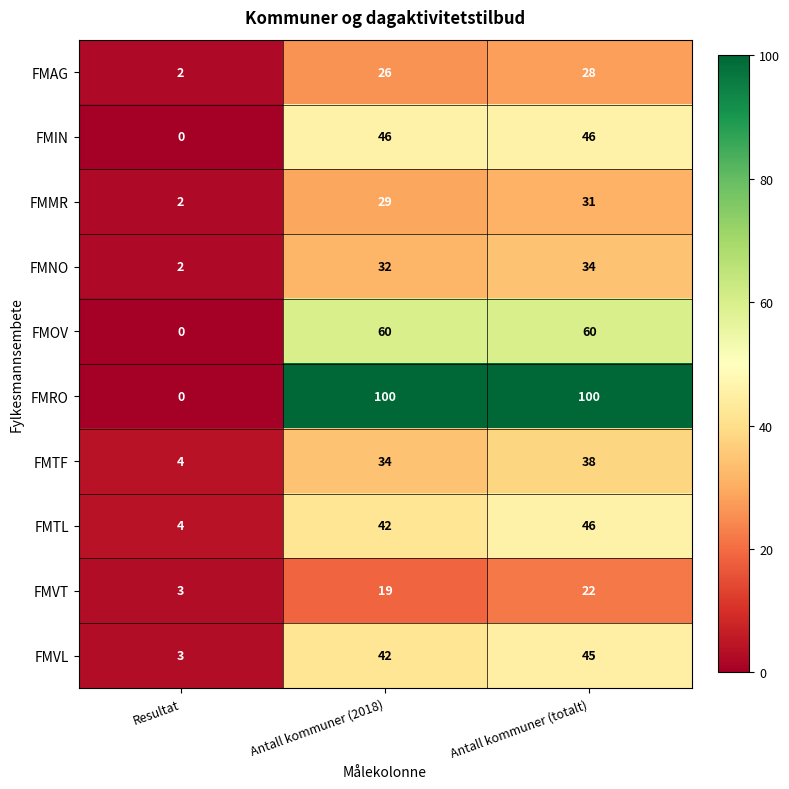

At which category is the sum across all series the highest?

Antall kommuner (totalt)